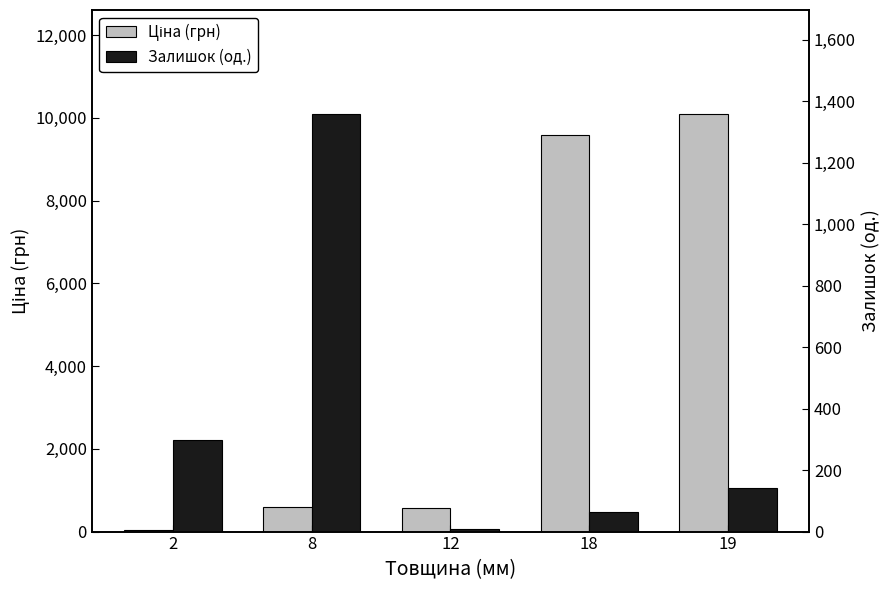

Which series has the largest total across all categories?

Ціна (грн)